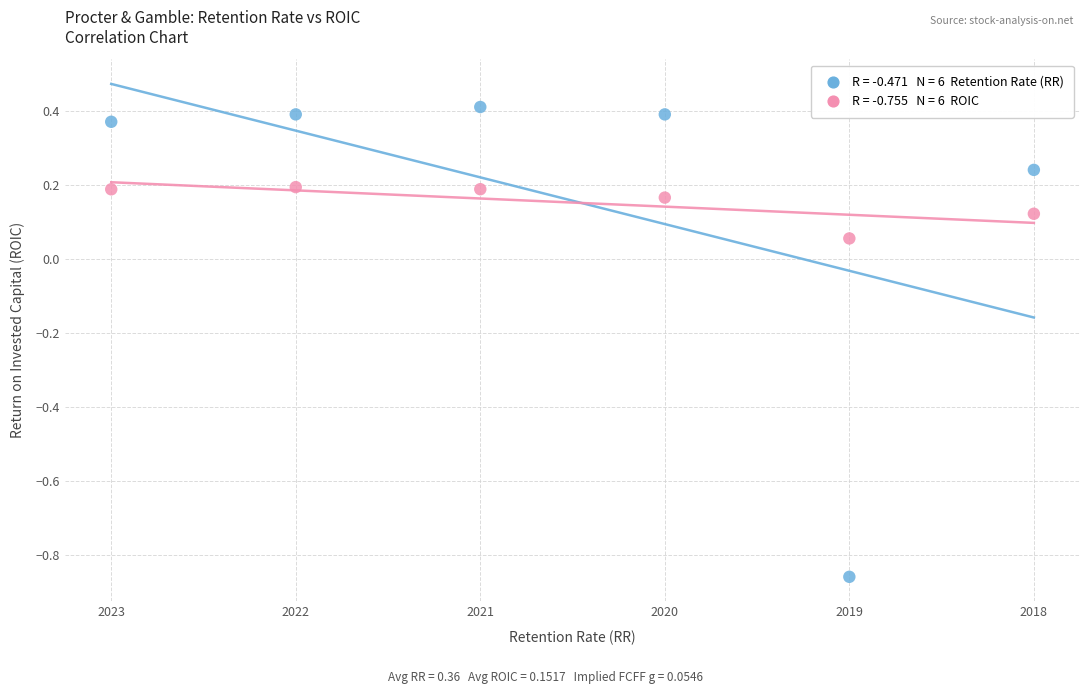

Across all data points, what is the range of Y values (max minus min)?

1.3